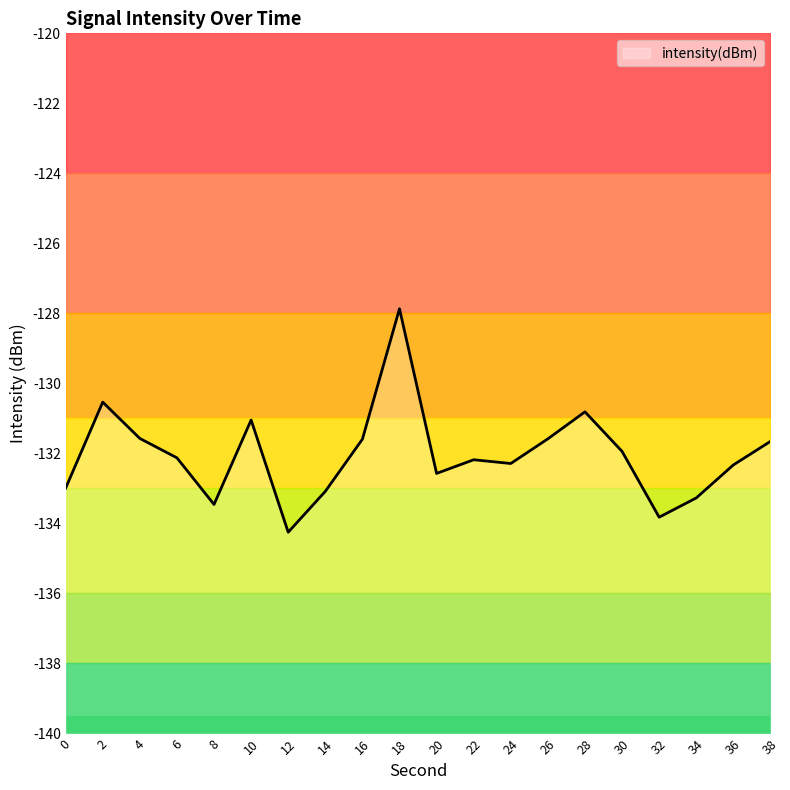

How many interior local valleys (lower than both neighbors) does the data have?

5